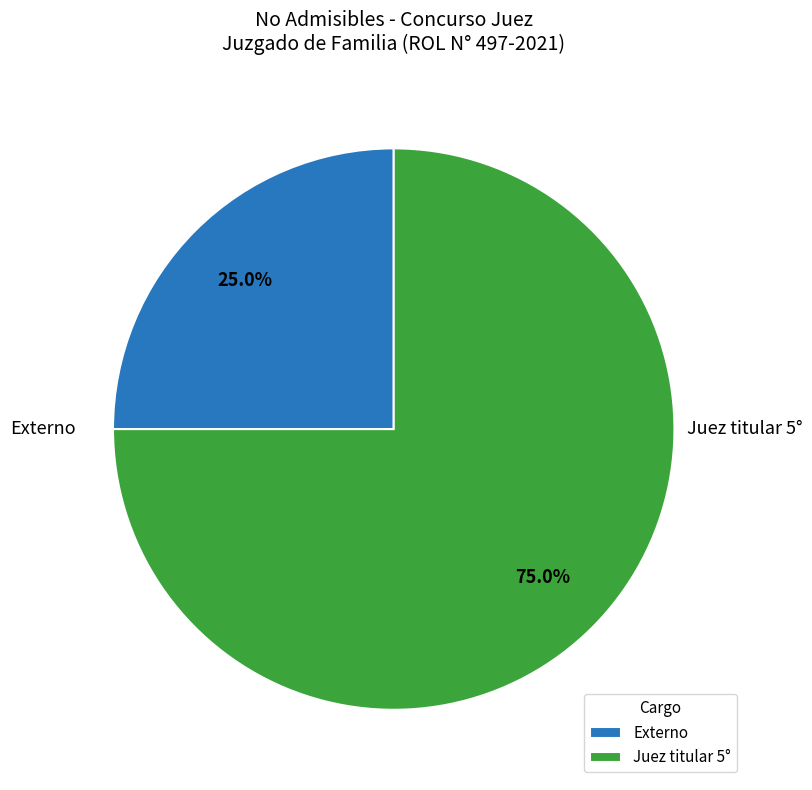

Does Externo represent more than half of the total?

No